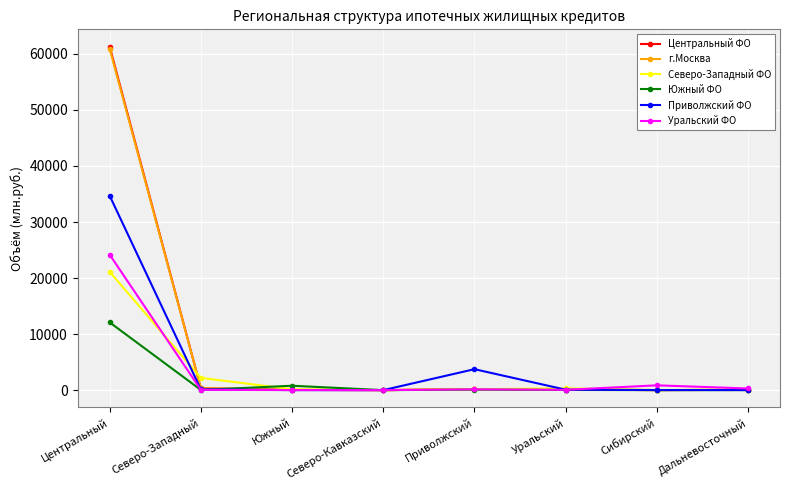

Where is Северо-Западный ФО nearest to the value 10559?

Северо-Западный